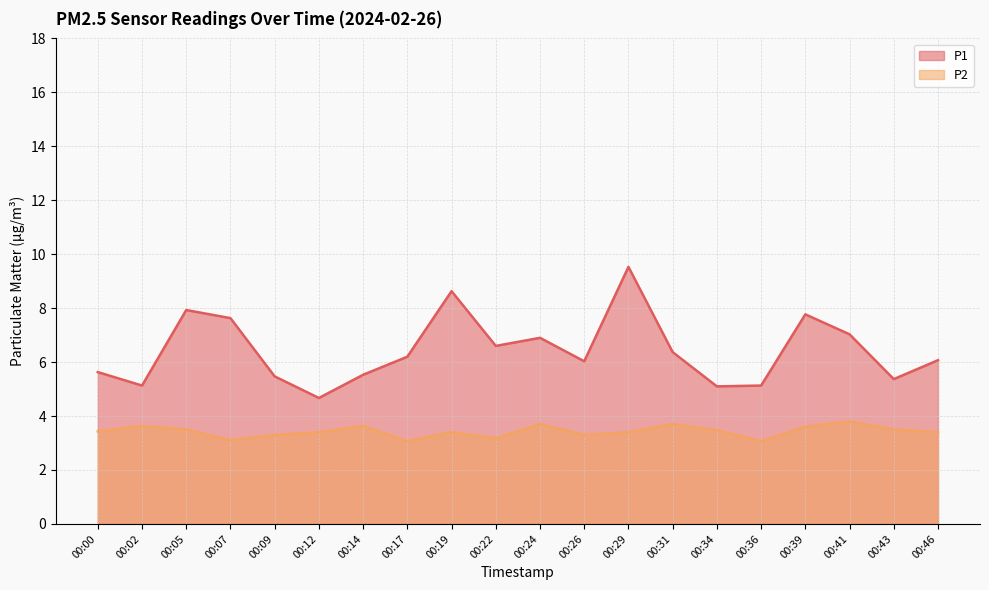

What is the sum of the P1 values at 00:29 and 00:26?

15.6